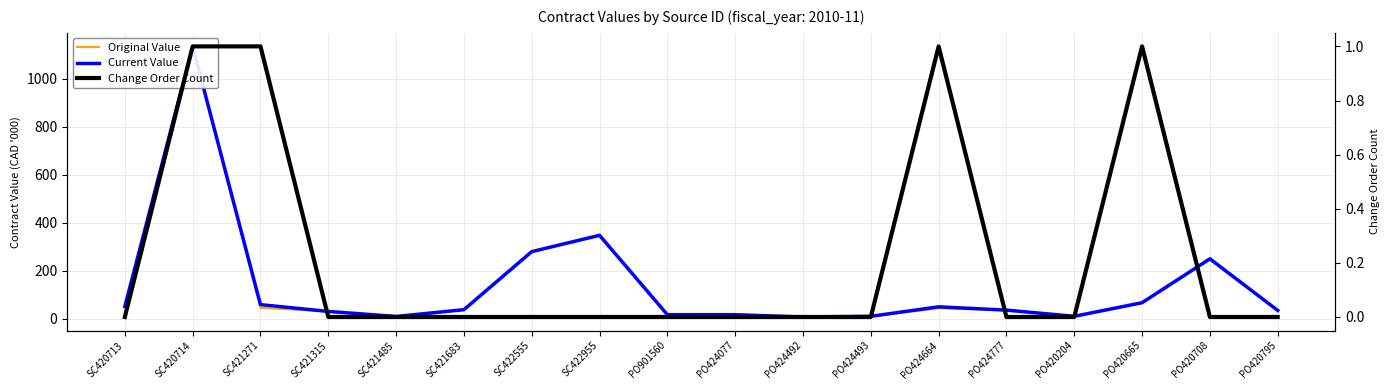

Does the chart display data point markers on the line(s)?

No